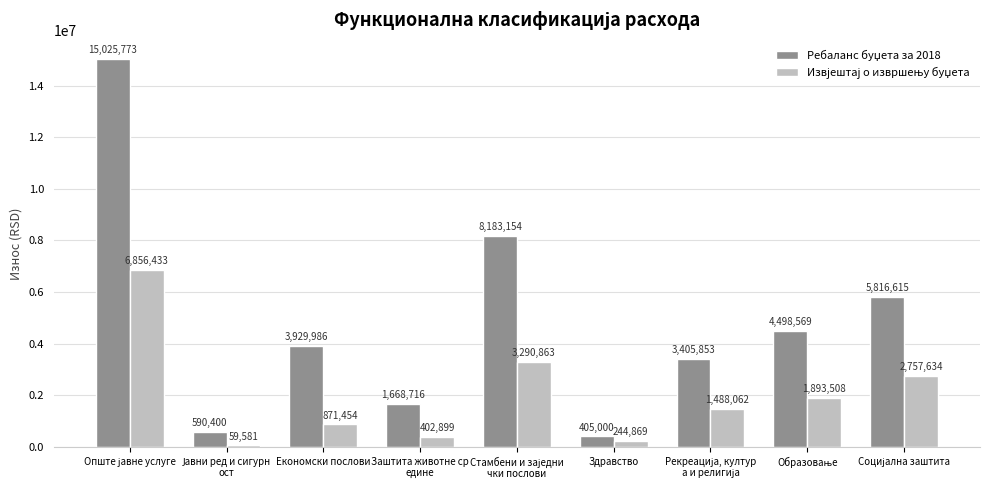

What is the maximum value shown in the chart?

15025773.0